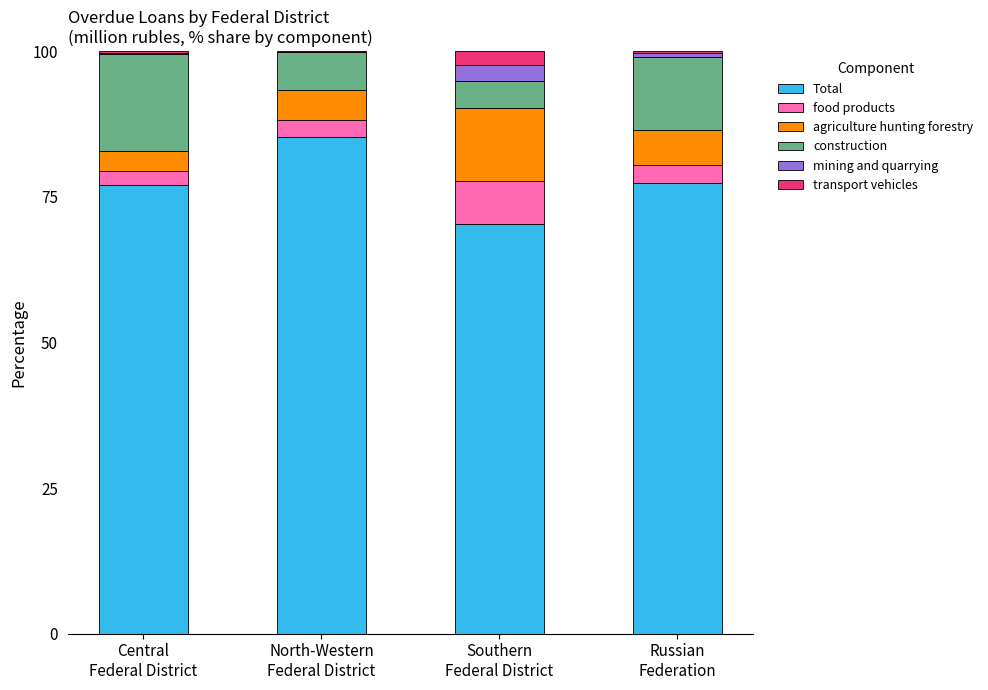

What is the label of the 1st bar from the right?

Russian
Federation